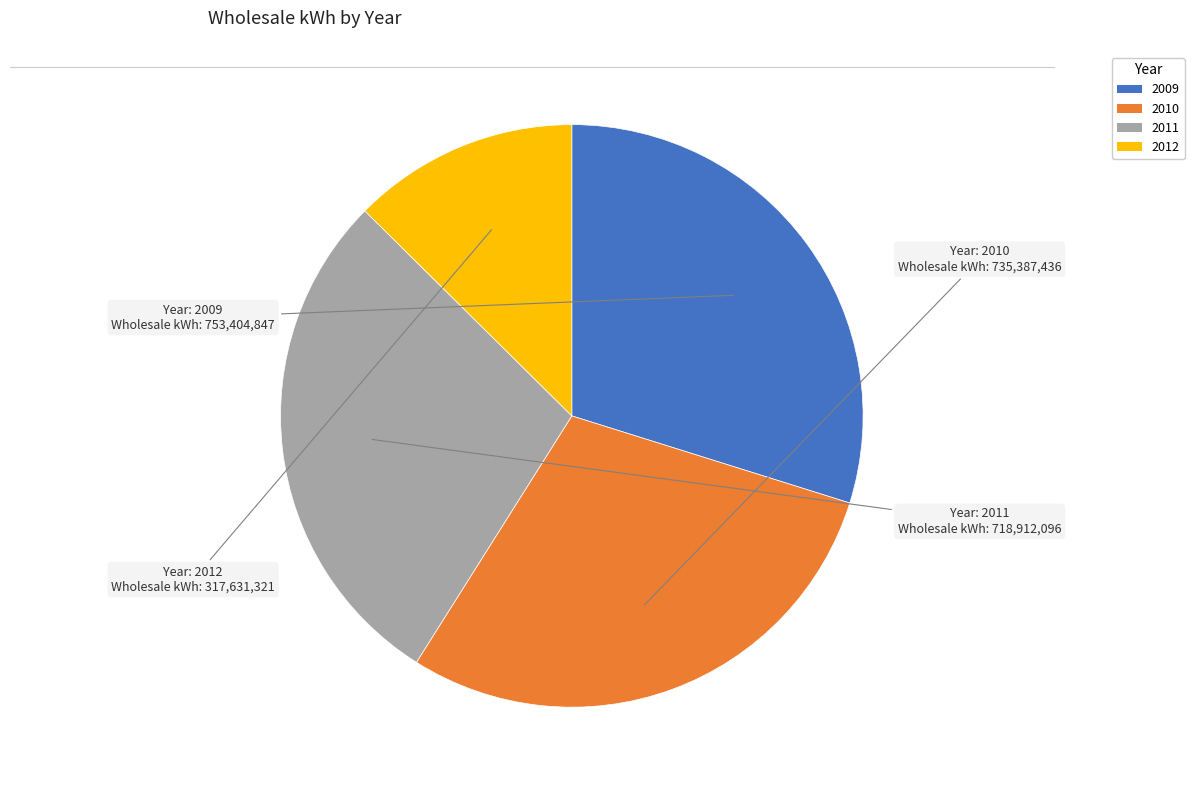

How many segments does this pie chart have?

4